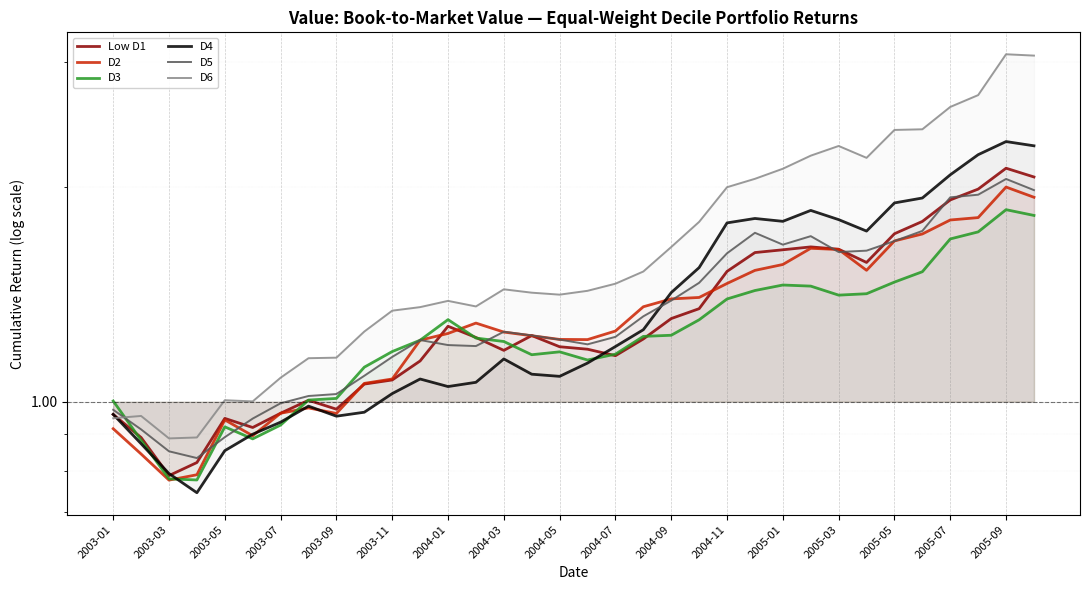

How many interior local valleys does the D5 series have?

5